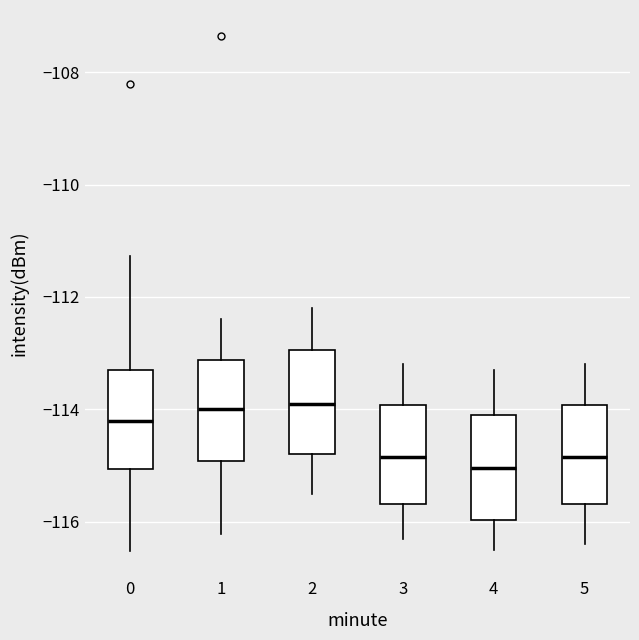

Reading left to right, read every box against the y-axis: the position of its median line, the range the box covers, and the ends of its whiskers. The values are not printed on the chart, so give them approximately, as read against the axis.

0: median -114.2, box -115.0 to -113.2, whiskers -116.6 to -111.2
1: median -114.0, box -115.0 to -113.2, whiskers -116.2 to -112.4
2: median -113.8, box -114.8 to -113.0, whiskers -115.4 to -112.2
3: median -114.8, box -115.6 to -114.0, whiskers -116.2 to -113.2
4: median -115.0, box -116.0 to -114.0, whiskers -116.4 to -113.2
5: median -114.8, box -115.6 to -114.0, whiskers -116.4 to -113.2